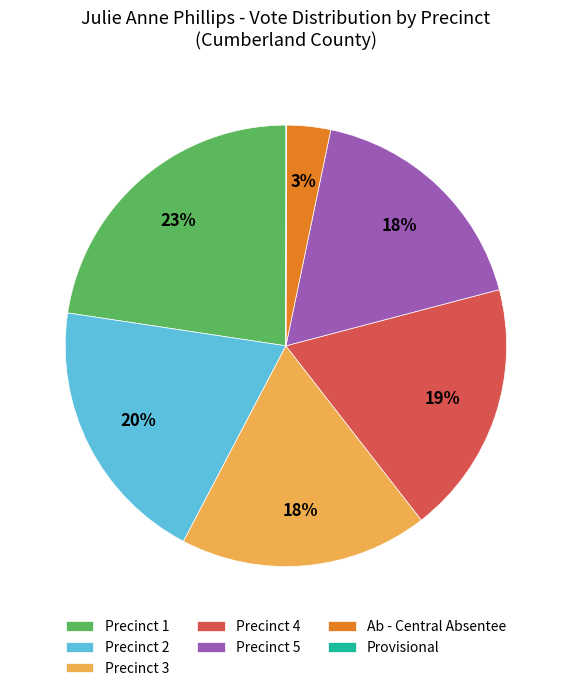

Combined, do Precinct 2 and Precinct 5 account for over 50%?

No